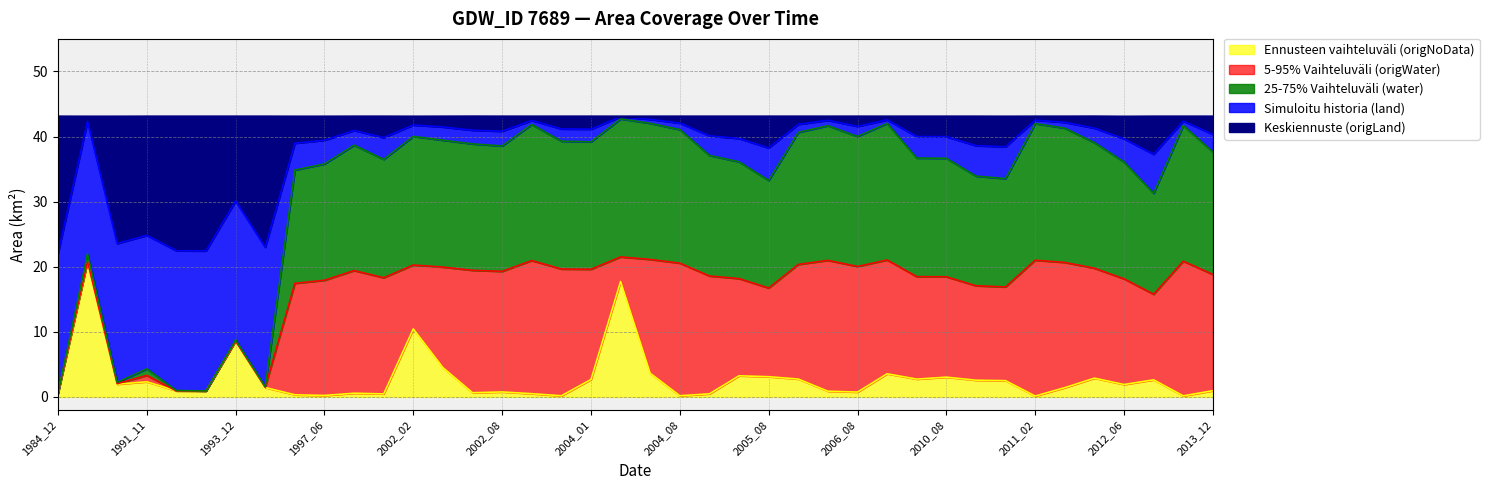

Which category has the highest value across all series?

1993_07